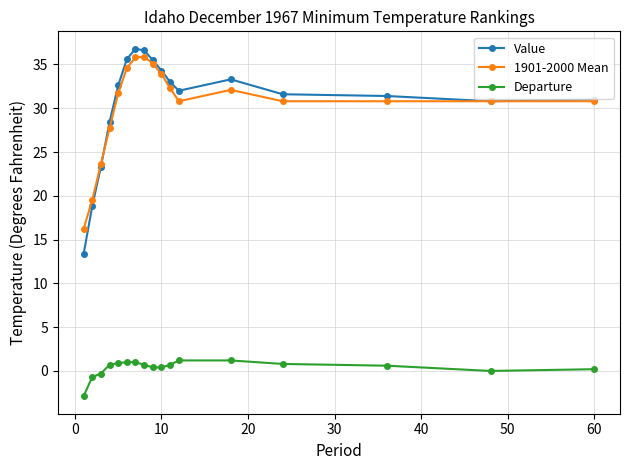

What is the minimum value shown in the chart?

-2.9